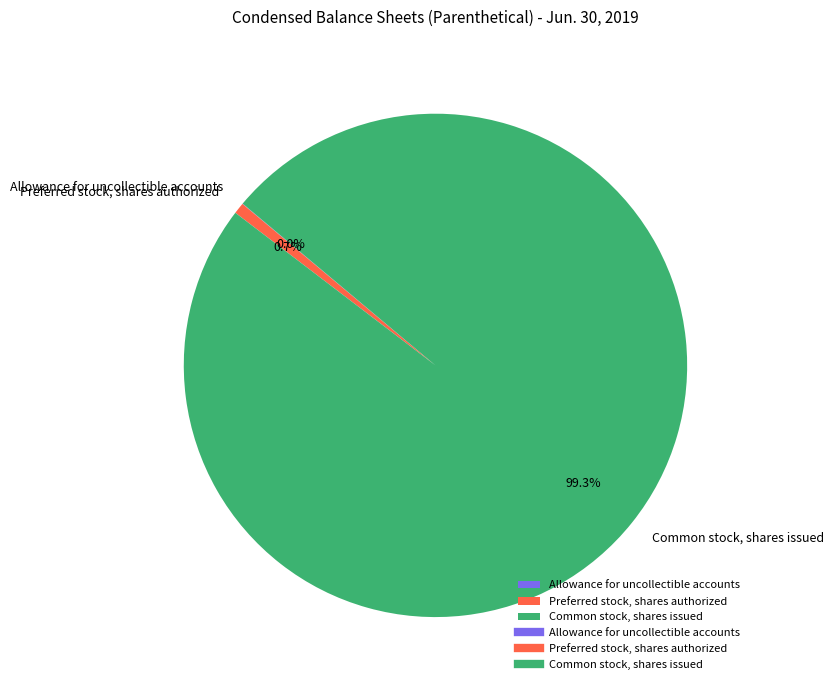

Combined, do Preferred stock, shares authorized and Common stock, shares issued account for over 50%?

Yes